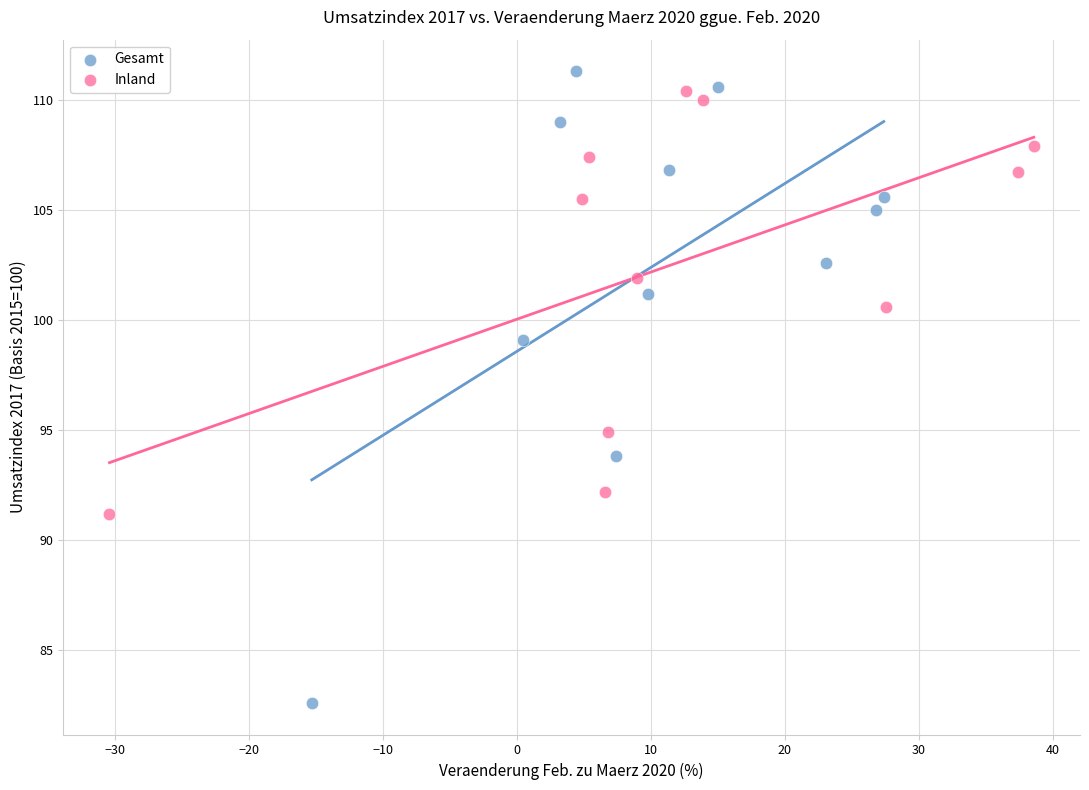

What are all the series names shown in the legend?

Gesamt, Inland